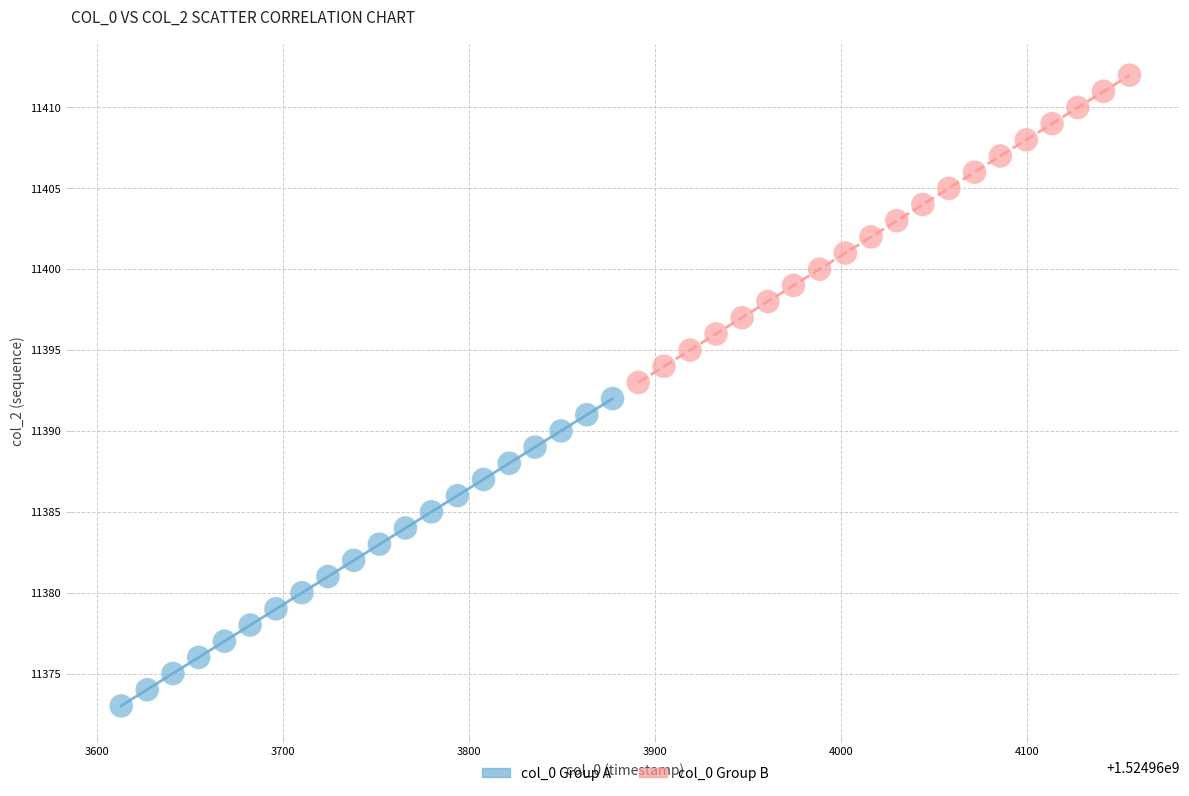

Which series contains the lowest Y value?

col_0 Group A